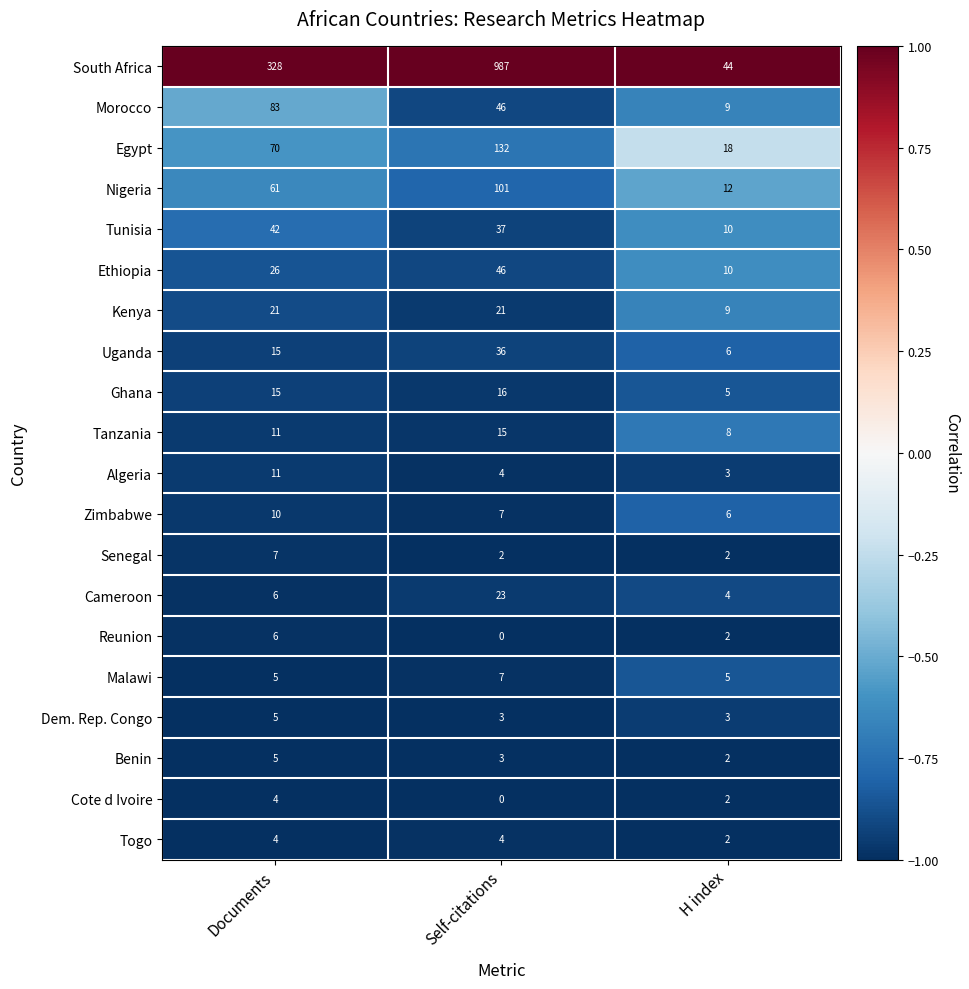

Which category has the lowest value across all series?

Self-citations